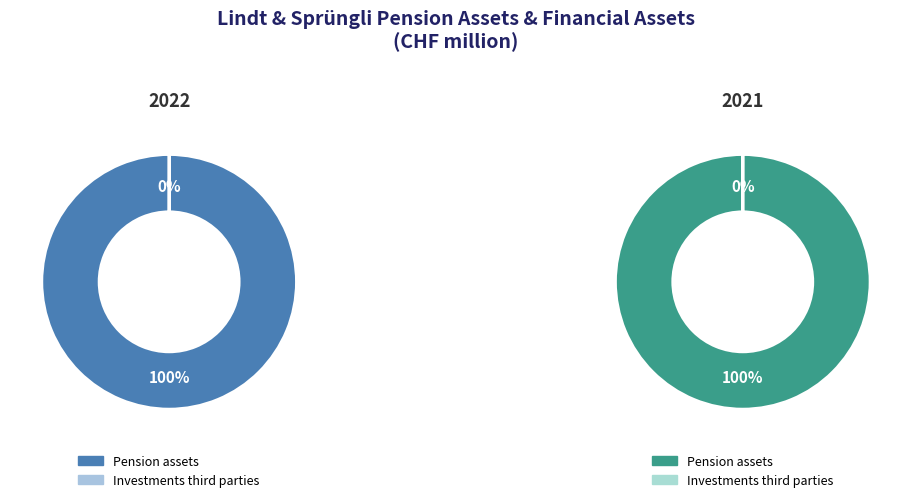

Is there any slice that represents more than half of the pie?

Yes